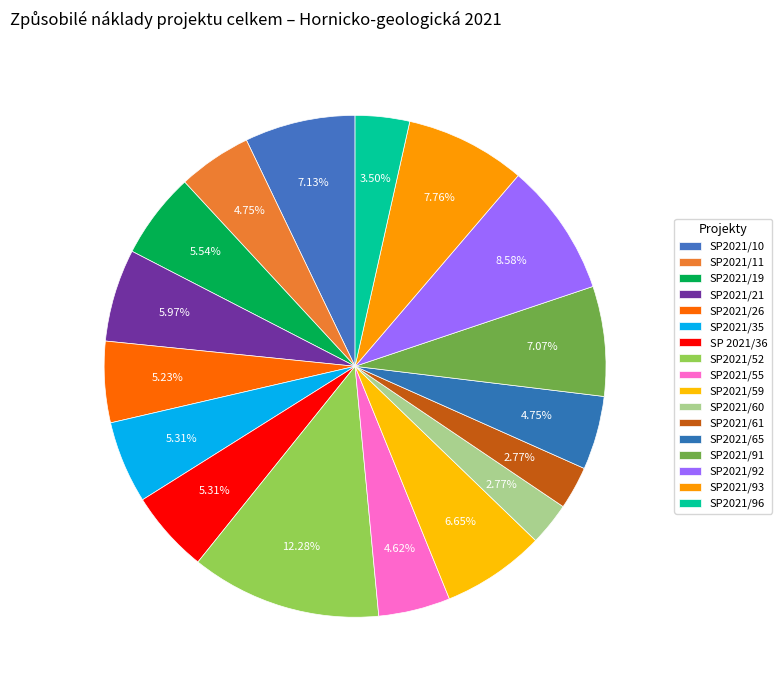

How many slices are in this pie chart?

17